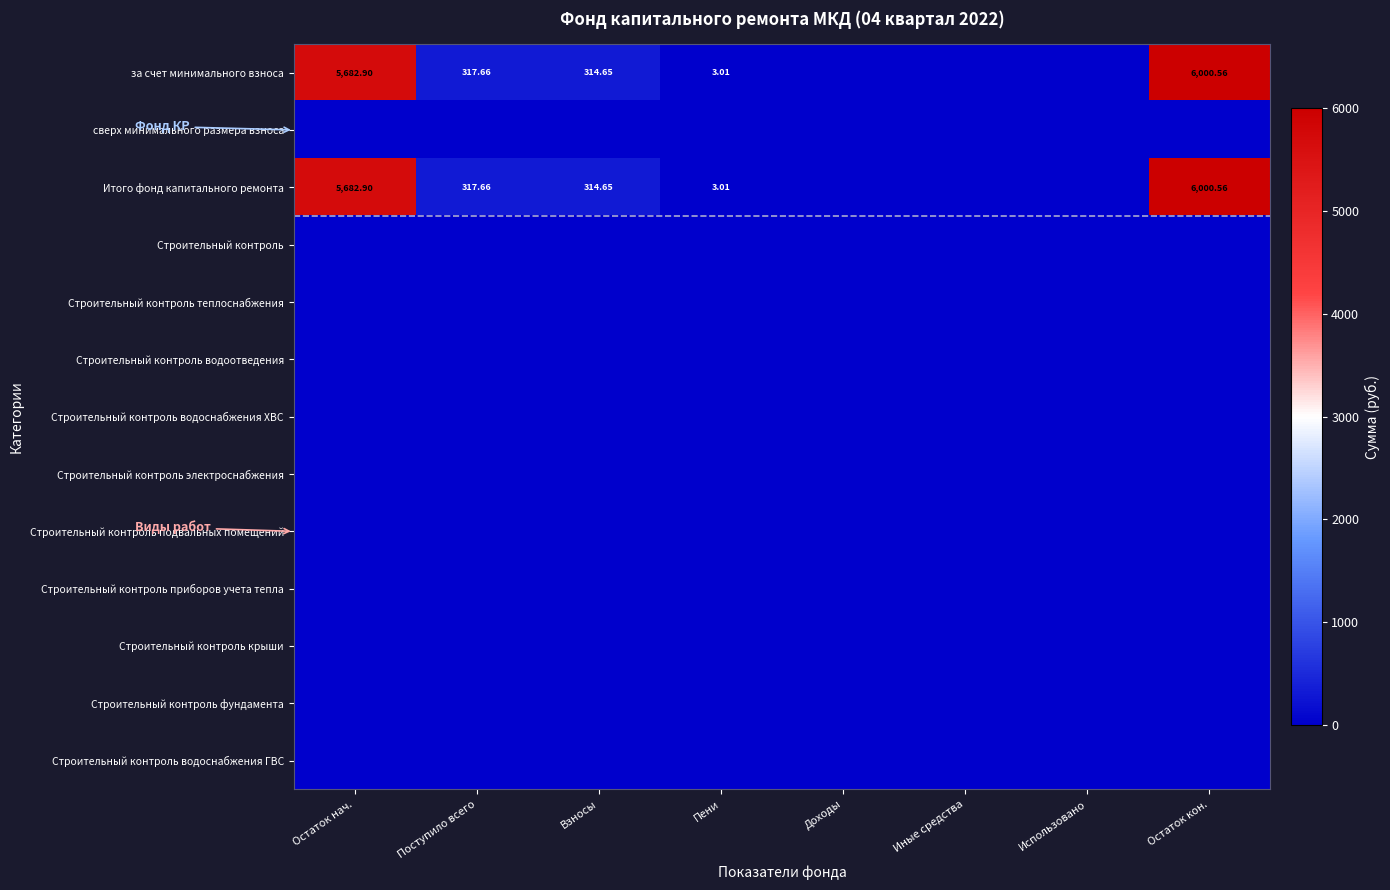

Which series has the largest range (max minus min)?

за счет минимального взноса